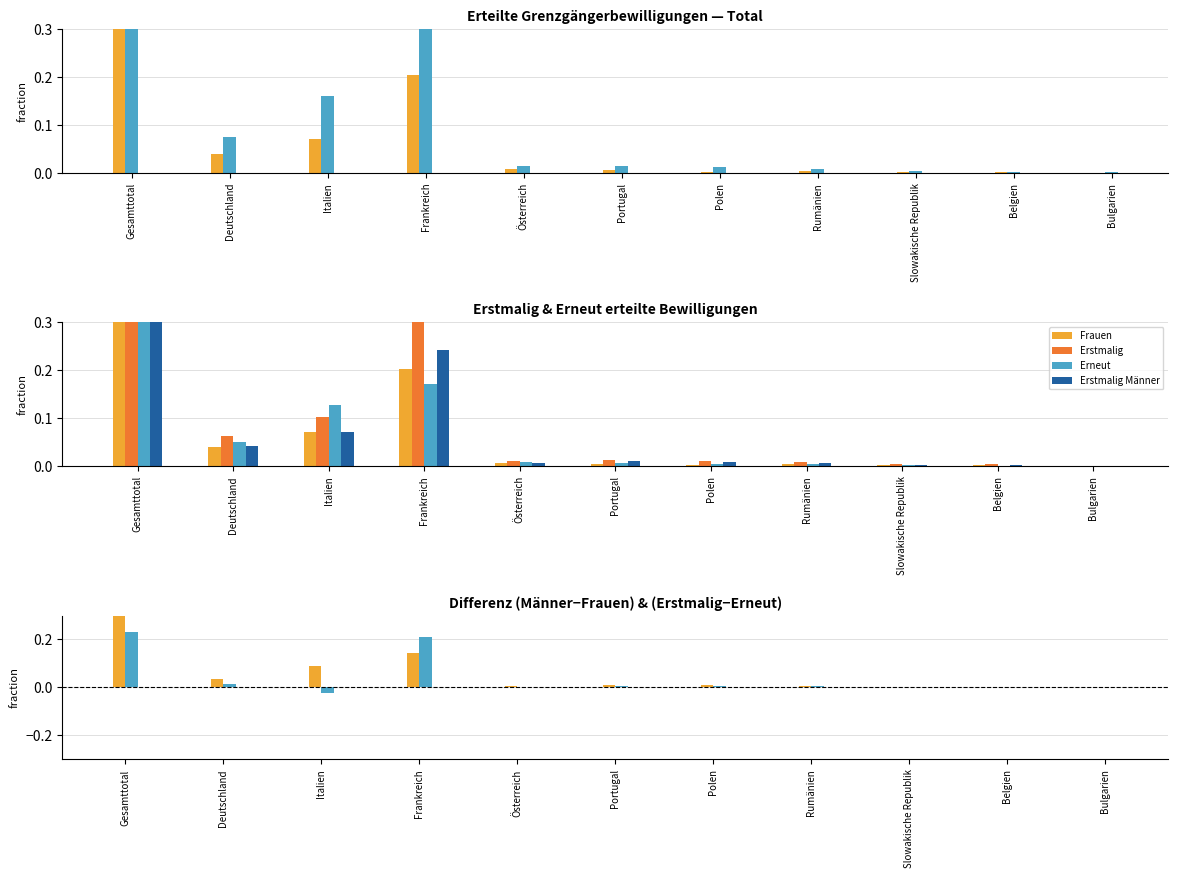

What is the average value of the Frauen series?

0.1